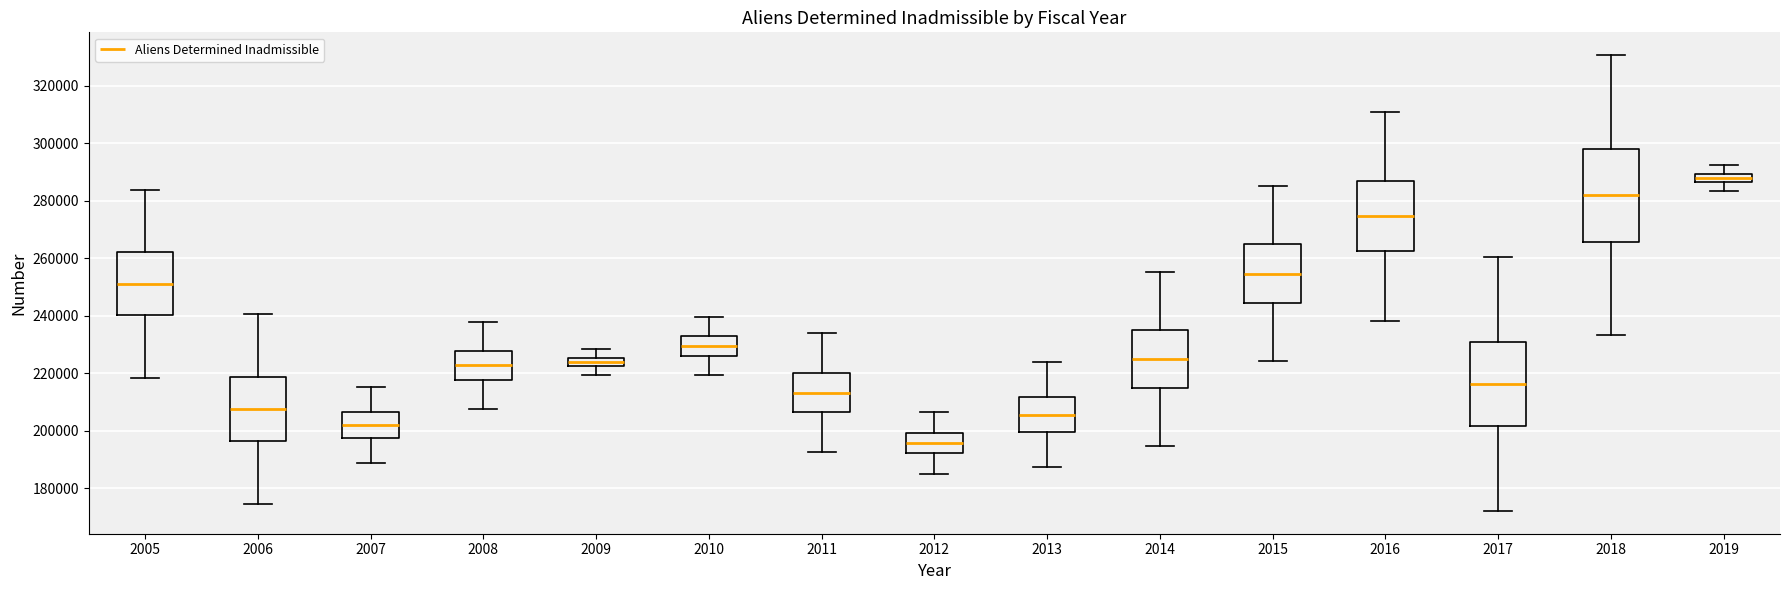

Comparing the boxes themselves (not the whiskers), which one is the tallest?

2018